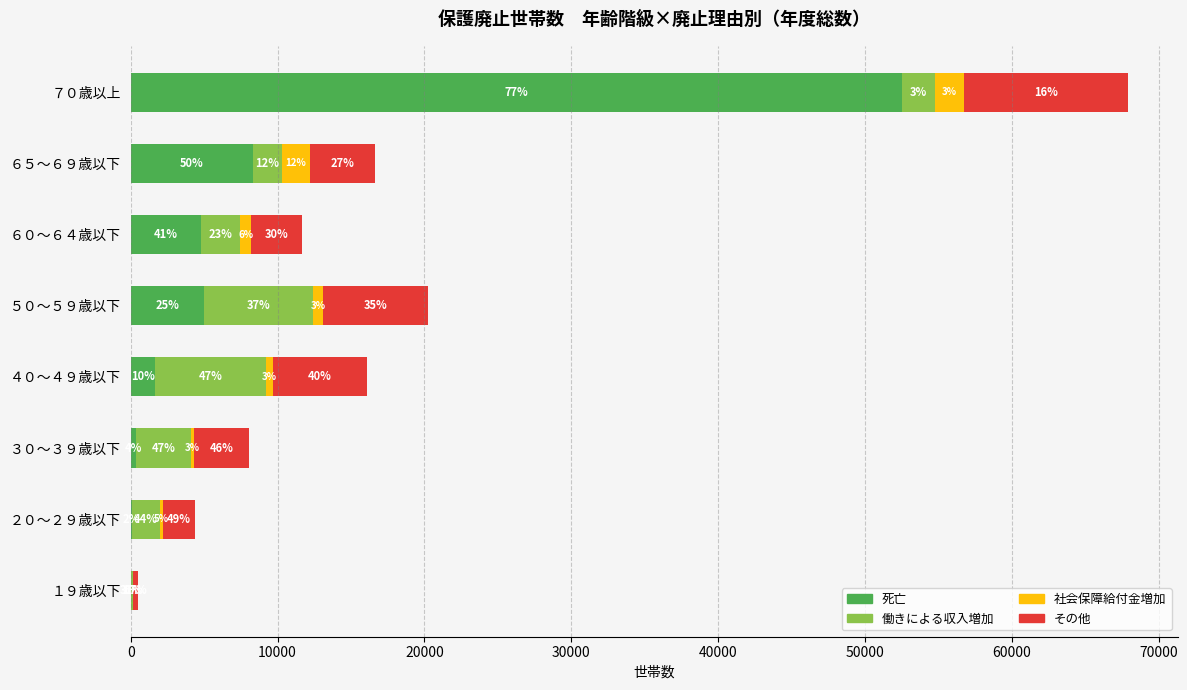

What are all the series names shown in the legend?

死亡, 働きによる収入増加, 社会保障給付金増加, その他